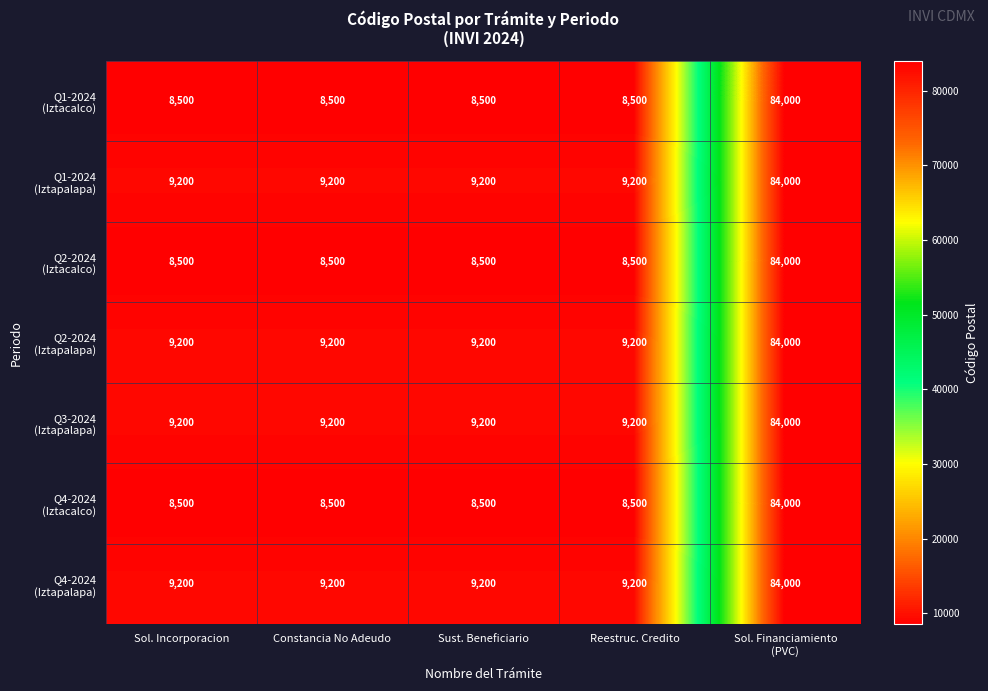

What is the maximum value shown in the chart?

84000